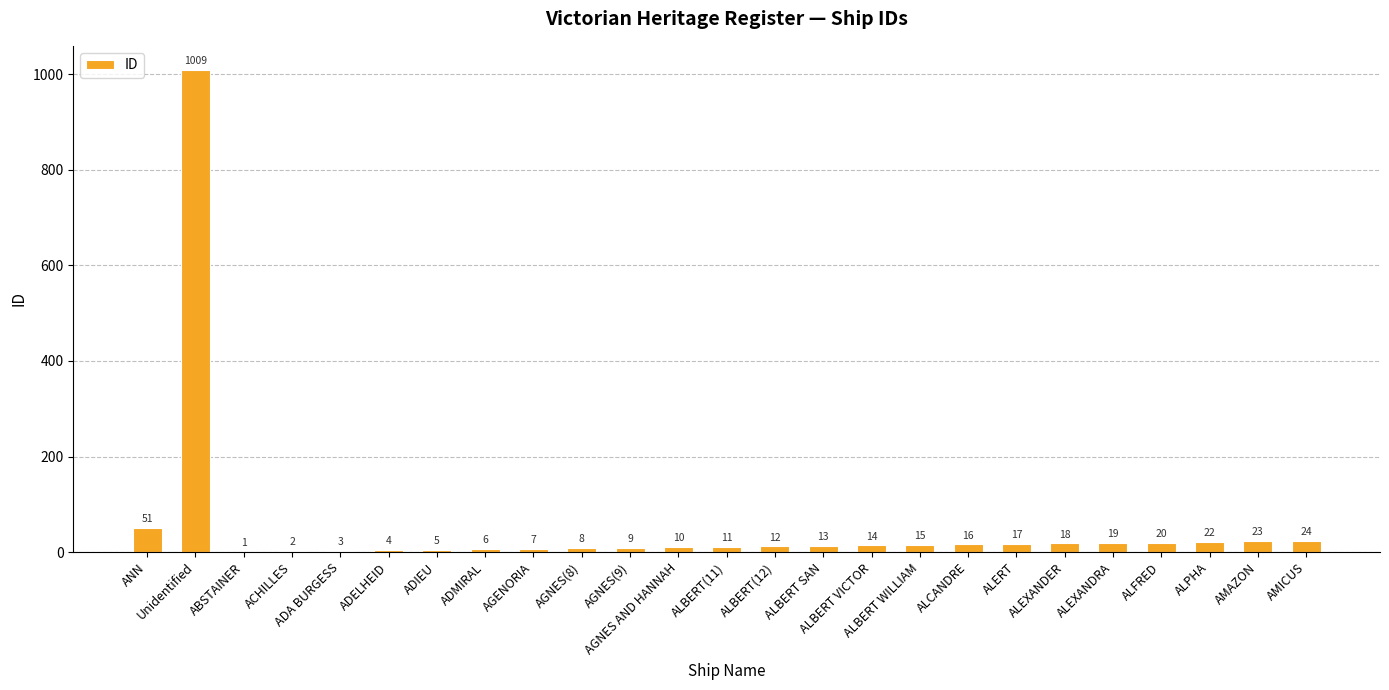

Reading left to right, extract all data points from this chart.

ANN=51	Unidentified=1009	ABSTAINER=1	ACHILLES=2	ADA BURGESS=3	ADELHEID=4	ADIEU=5	ADMIRAL=6	AGENORIA=7	AGNES(8)=8	AGNES(9)=9	AGNES AND HANNAH=10	ALBERT(11)=11	ALBERT(12)=12	ALBERT SAN=13	ALBERT VICTOR=14	ALBERT WILLIAM=15	ALCANDRE=16	ALERT=17	ALEXANDER=18	ALEXANDRA=19	ALFRED=20	ALPHA=22	AMAZON=23	AMICUS=24